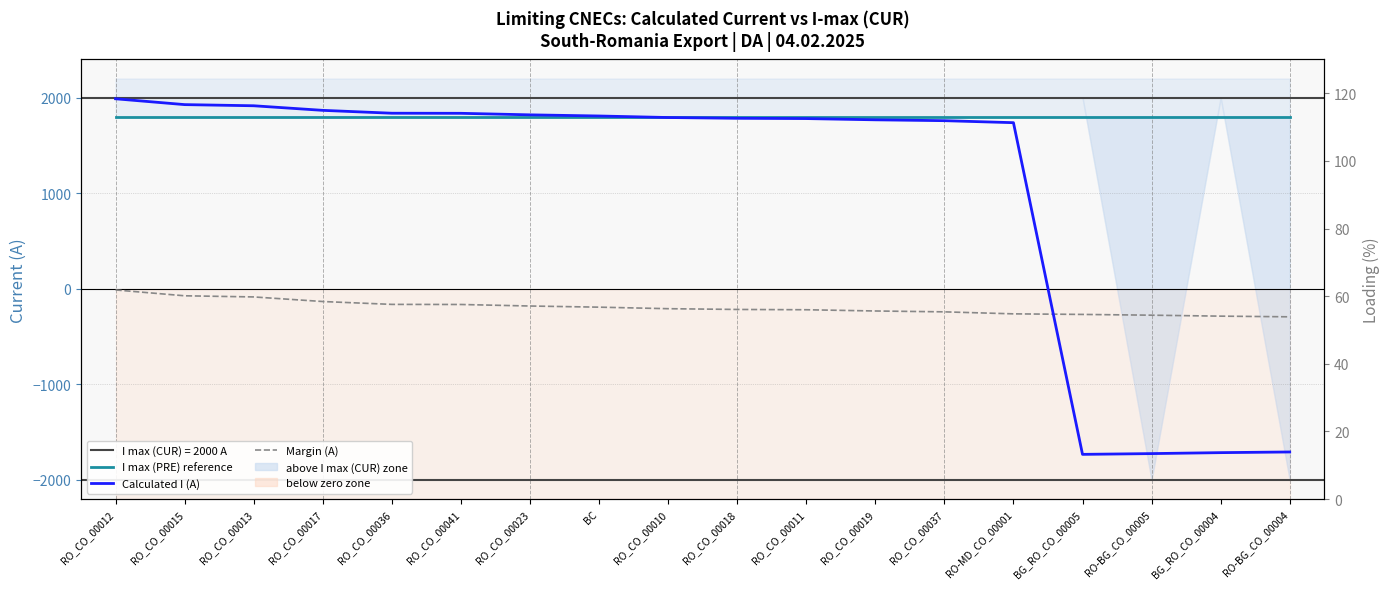

Which series has the widest spread of values?

Calculated I (A)